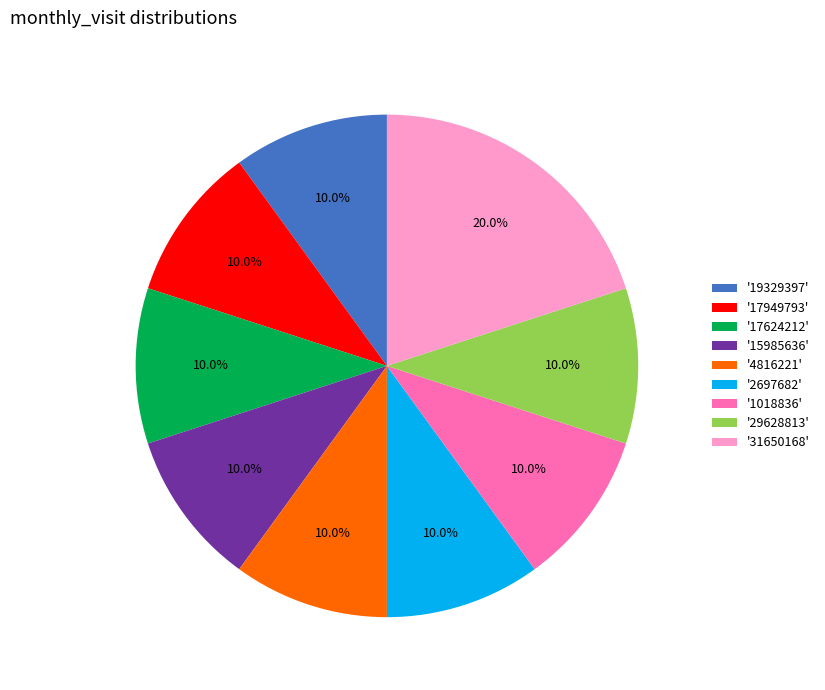

Is there any slice that represents more than half of the pie?

No